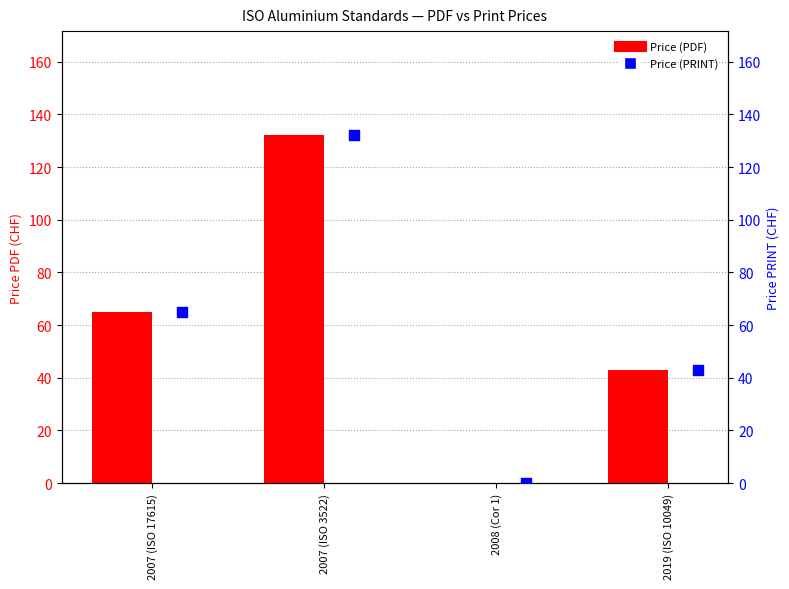

Which series has the largest Y range (max minus min)?

Price (PDF)